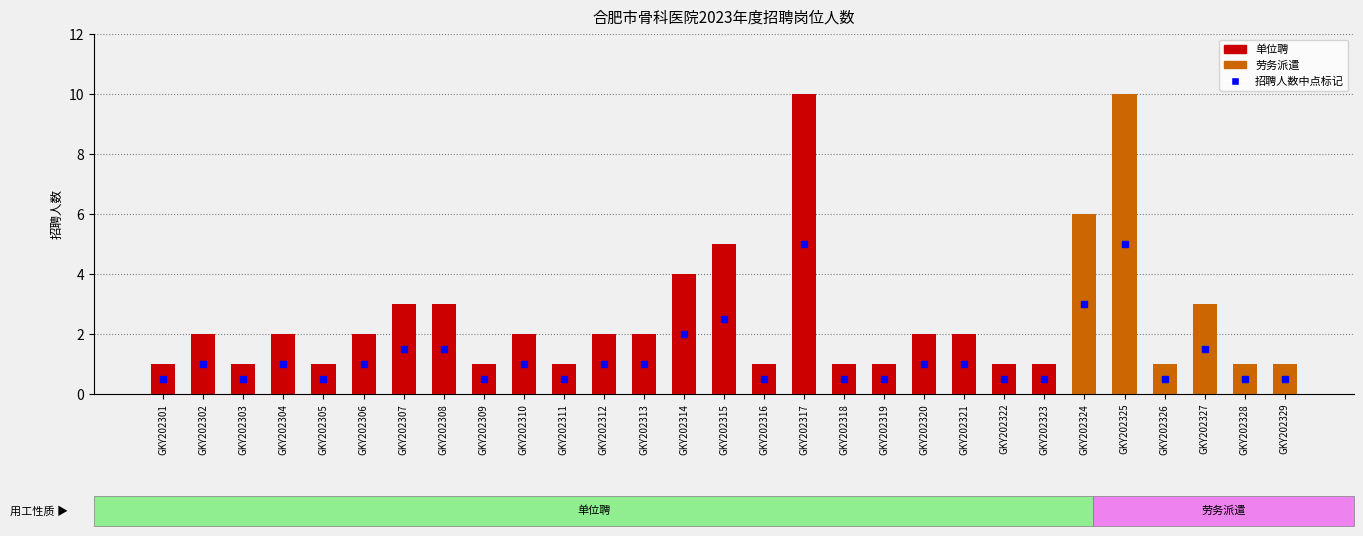

How many bars are there in total?

29